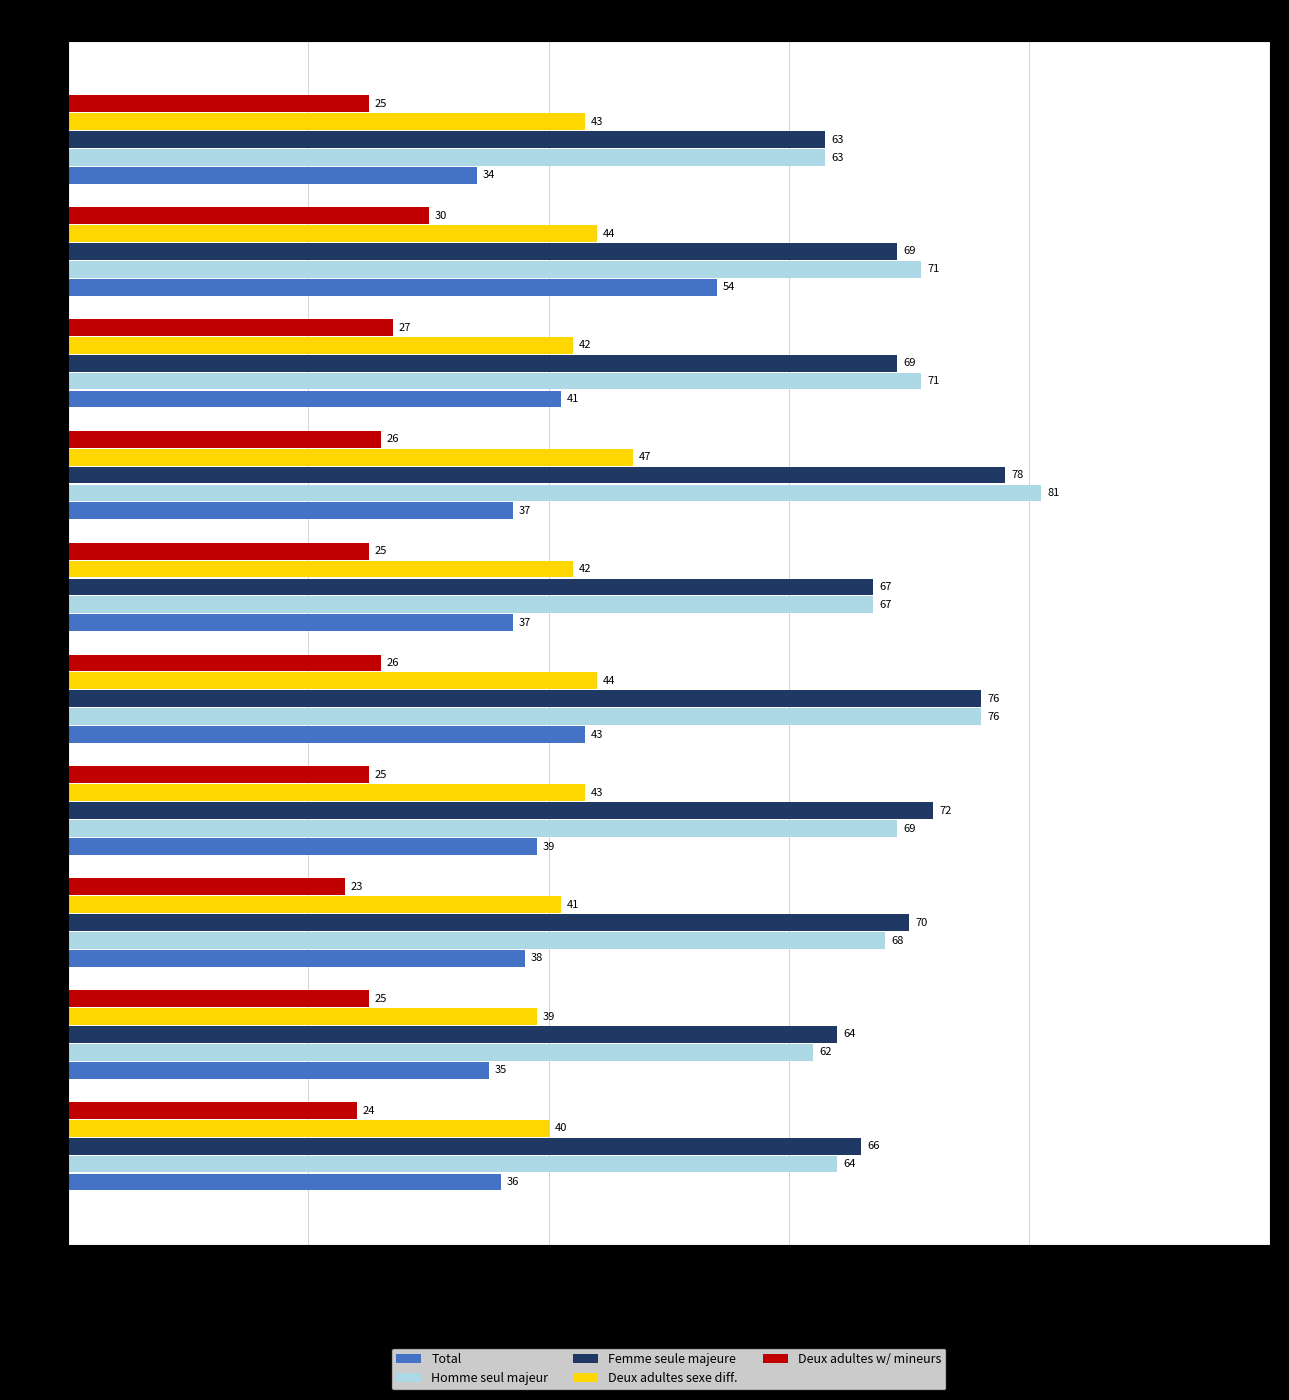

What is the spread (max minus min) of values at Uri?

50